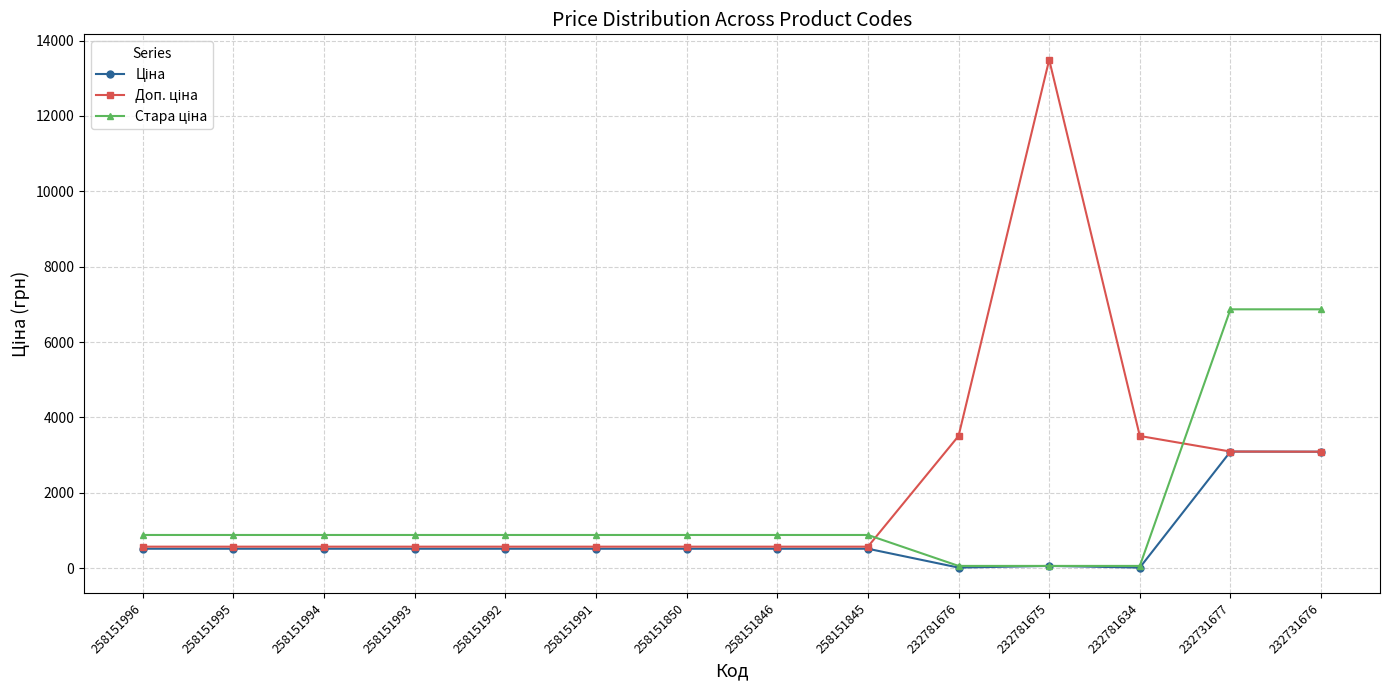

What is the spread (max minus min) of values at 258151845?

365.3